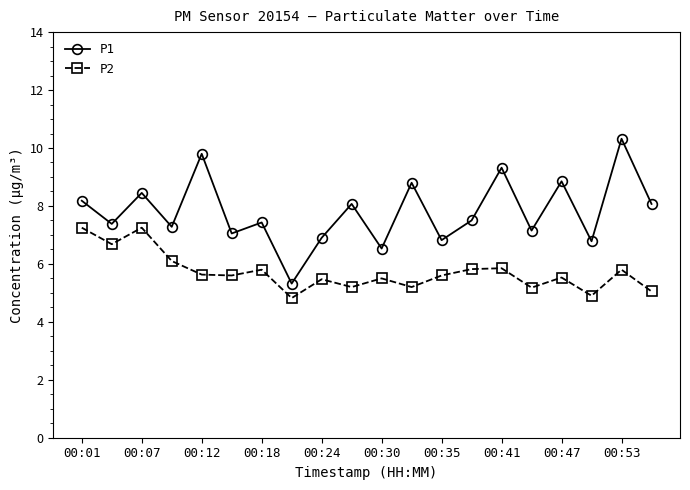

What is the highest value of the P1 series?

10.3